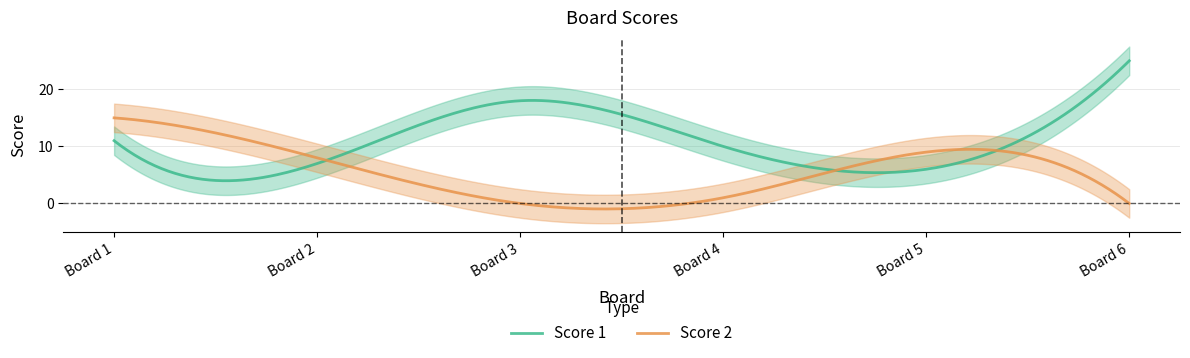

The value of Score 1 at 6 is 14. True or false?

False